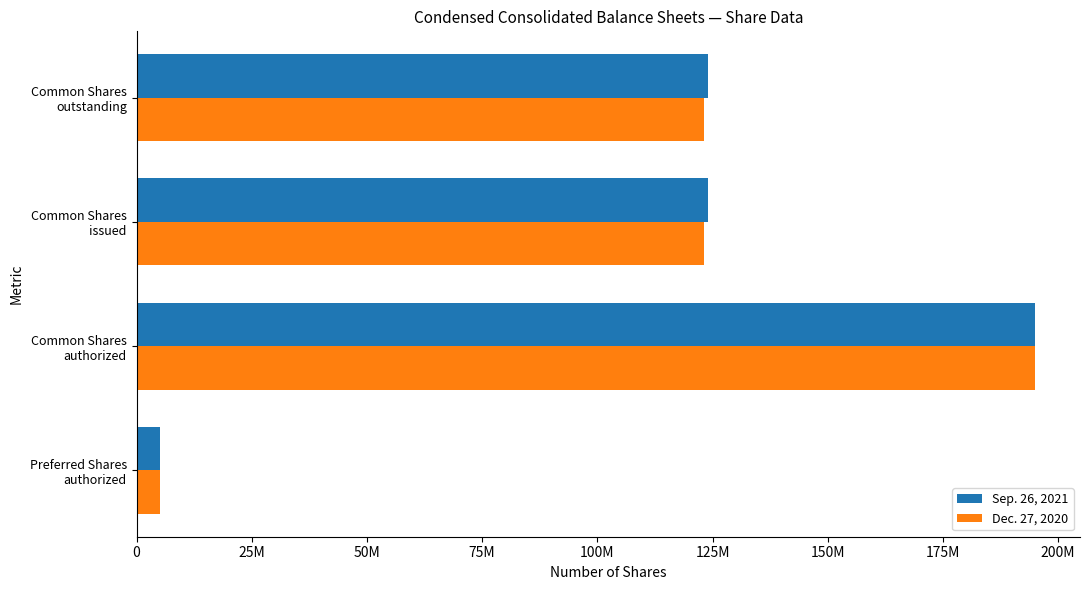

What are all the series names shown in the legend?

Sep. 26, 2021, Dec. 27, 2020